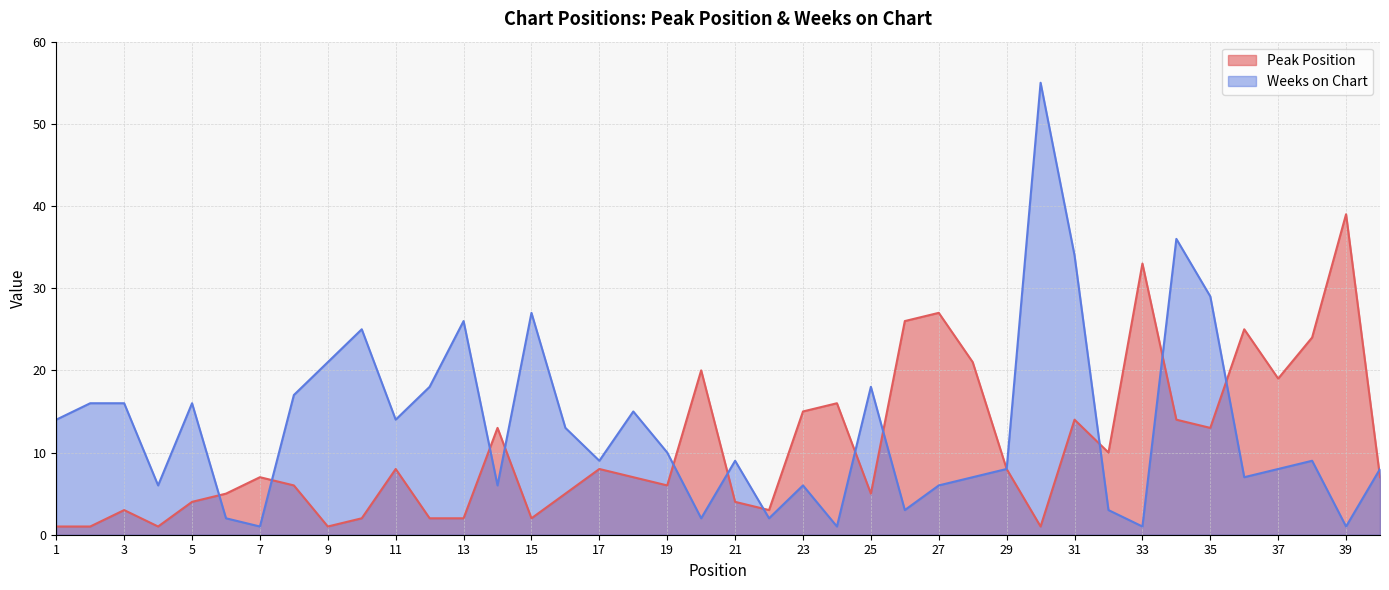

List the labels in order of Peak Position value, largest first.

39, 33, 27, 26, 36, 38, 28, 20, 37, 24, 23, 31, 34, 14, 35, 32, 11, 17, 29, 7, 18, 40, 8, 19, 6, 16, 25, 5, 21, 3, 22, 10, 12, 13, 15, 1, 2, 4, 9, 30